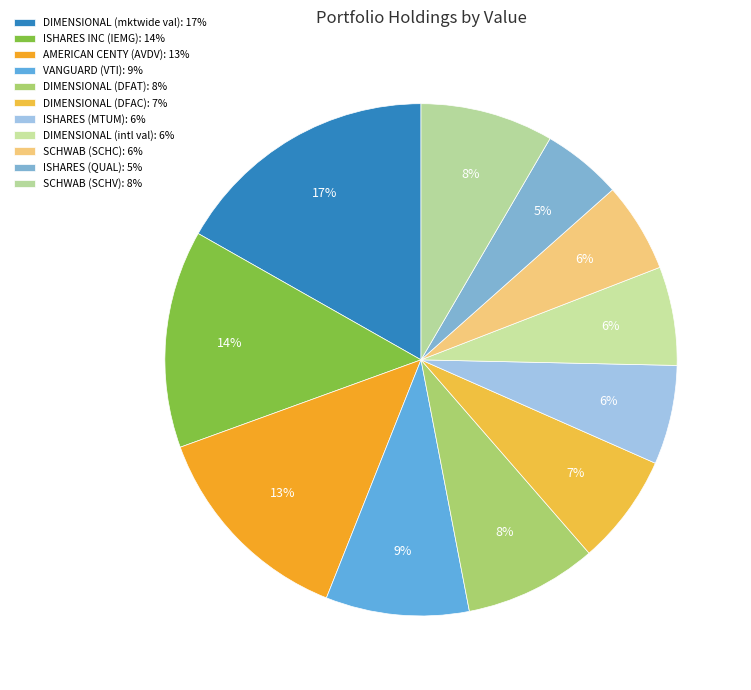

How many slices are in this pie chart?

11